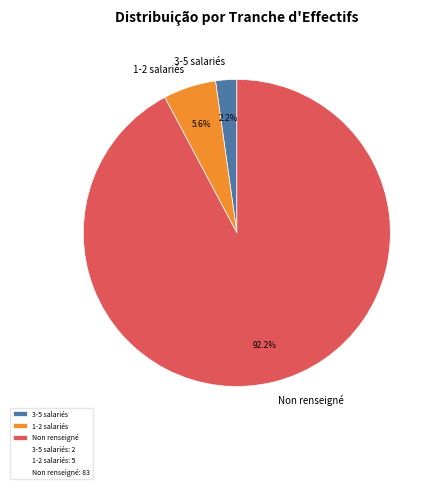

Combined, what portion of the pie is 1-2 salariés and Non renseigné?

97.8%